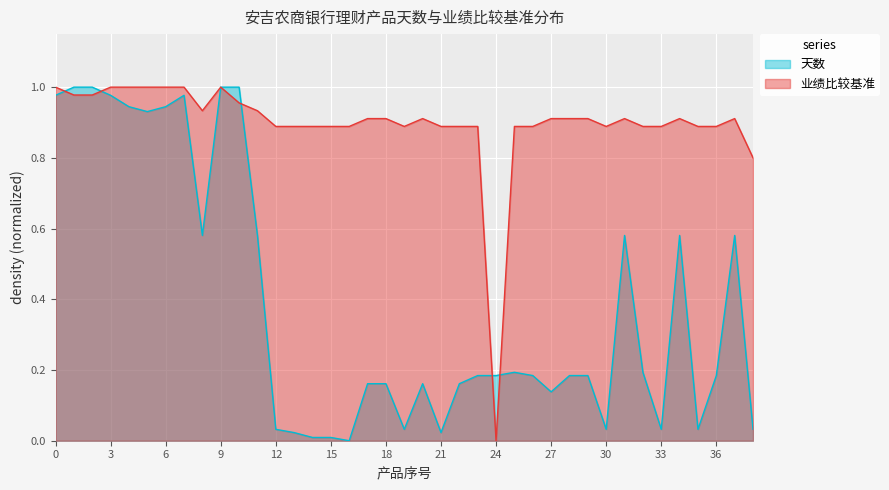

What is the value of the 业绩比较基准 point at the 21st from the left?

0.9